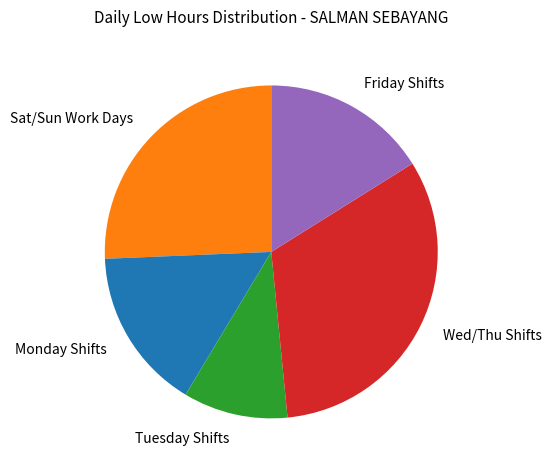

Which slice is the largest?

Wed/Thu Shifts